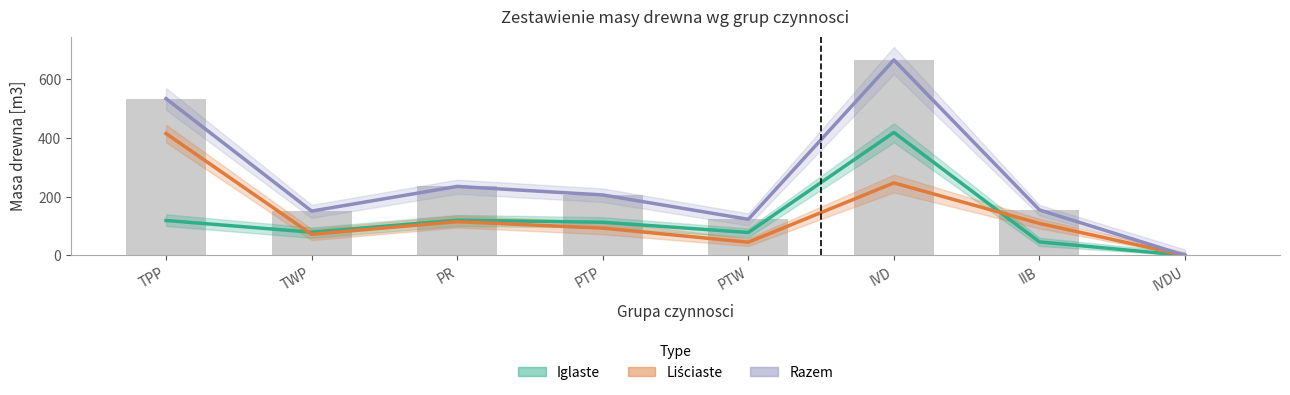

What is the sum of the Liściaste values at IIB and PTW?

154